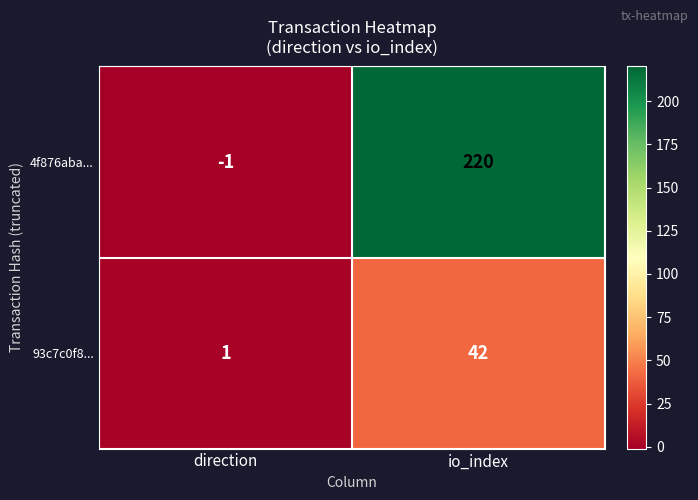

What is the average value of the 93c7c0f8... series?

22